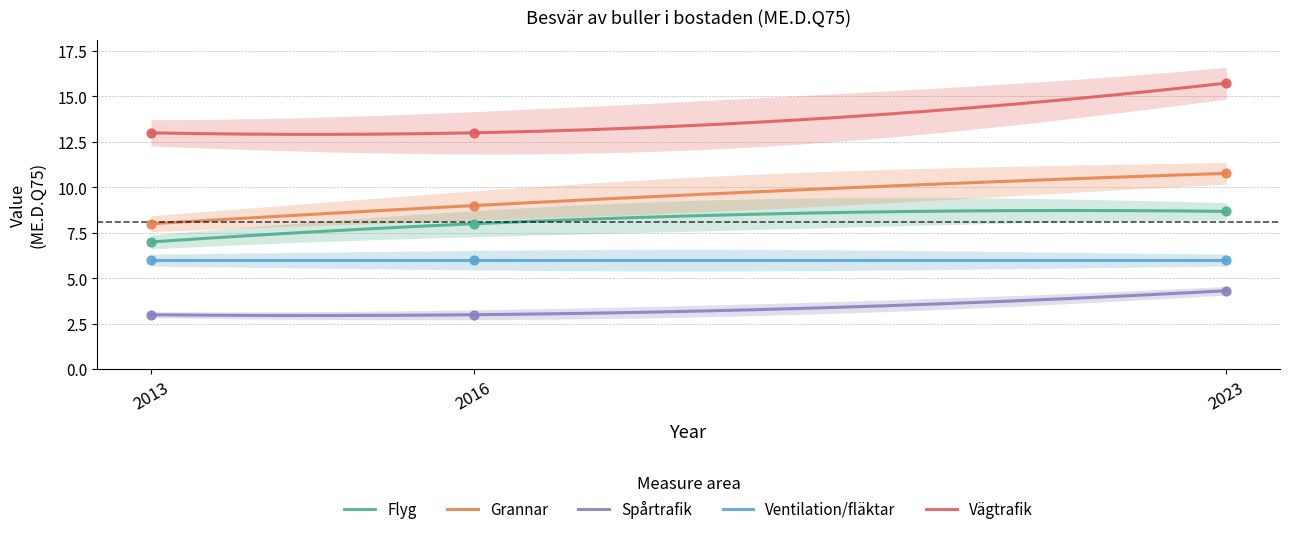

At which category is the sum across all series the highest?

2023